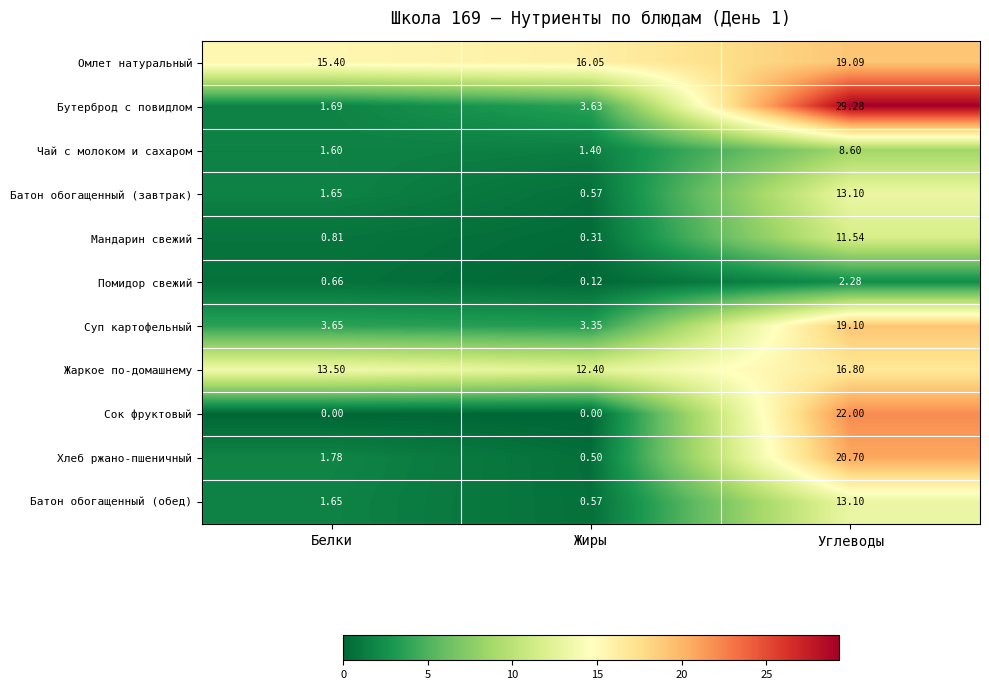

How many distinct data groups are displayed?

11